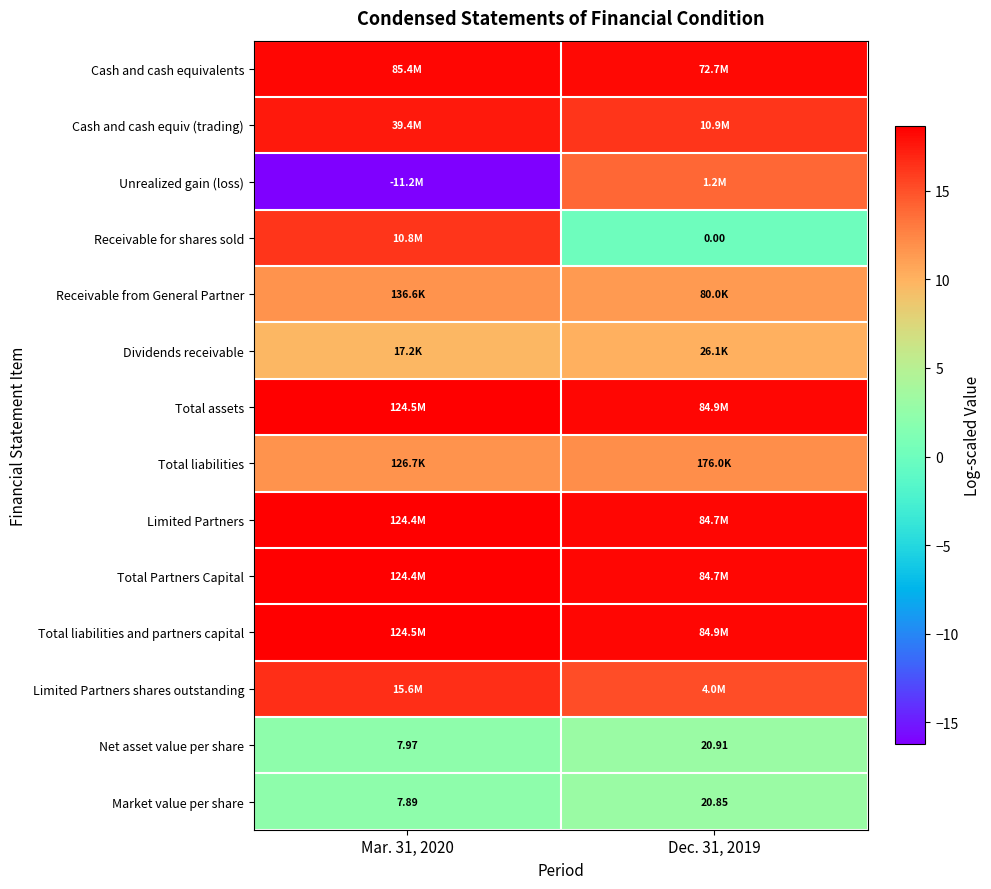

What is the minimum value for Cash and cash equivalents?

18.1